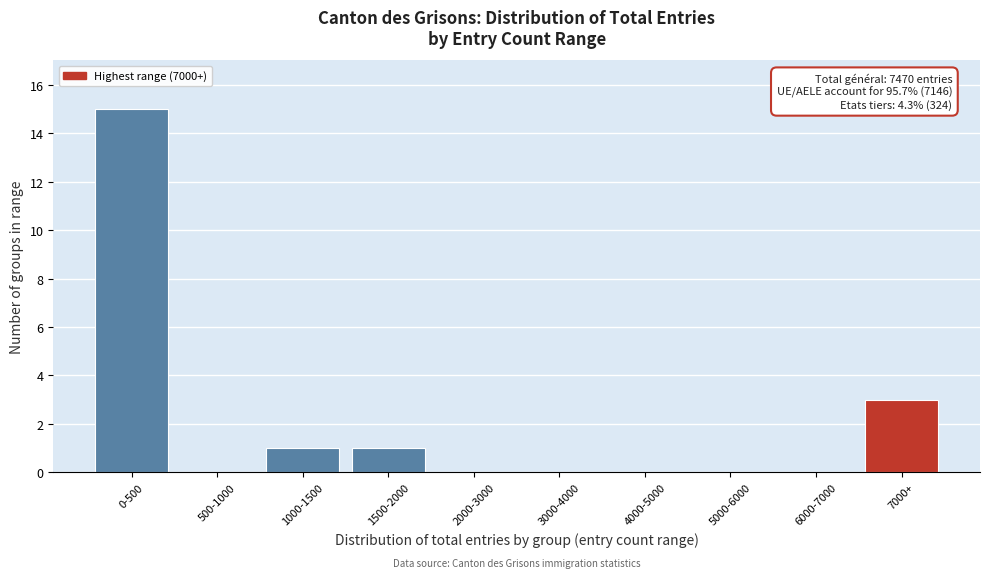

Reading left to right, extract all data points from this chart.

0-500=15	500-1000=0	1000-1500=1	1500-2000=1	2000-3000=0	3000-4000=0	4000-5000=0	5000-6000=0	6000-7000=0	7000+=3